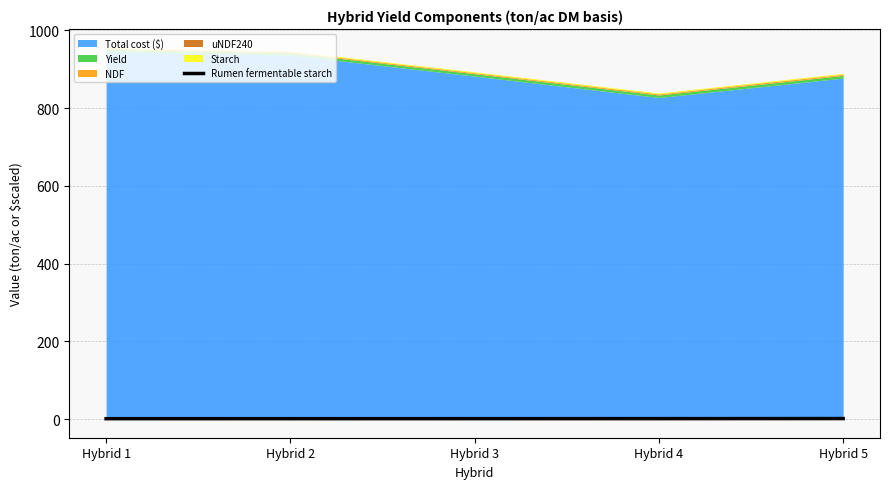

How many interior local valleys (lower than both neighbors) does the data have?

1